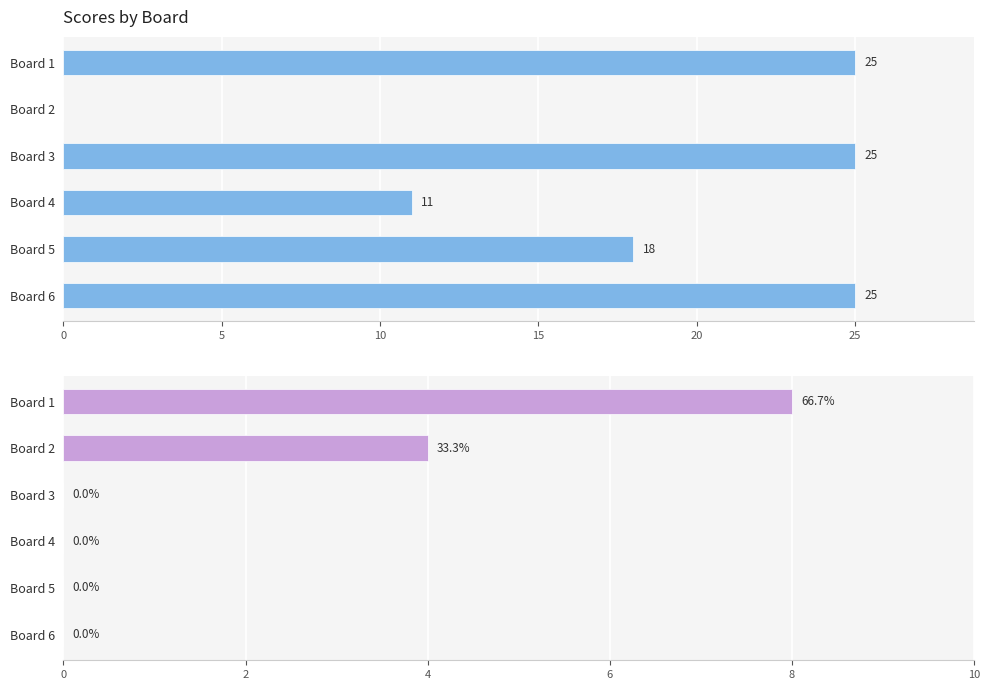

The value of Score 1 at Board 2 is -17. True or false?

False